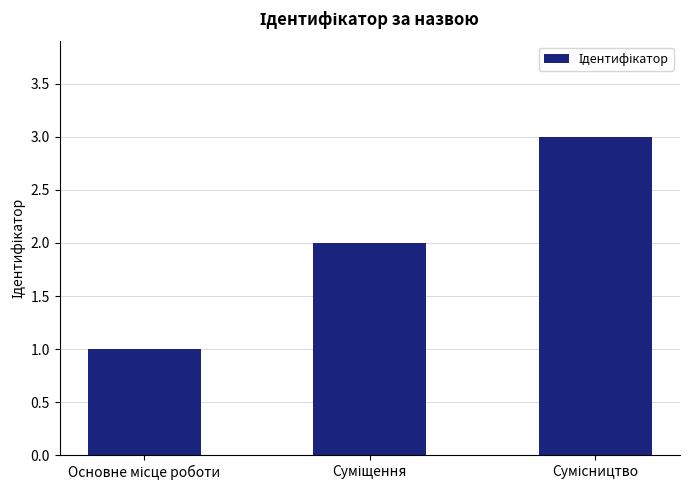

What is the greatest value displayed?

3